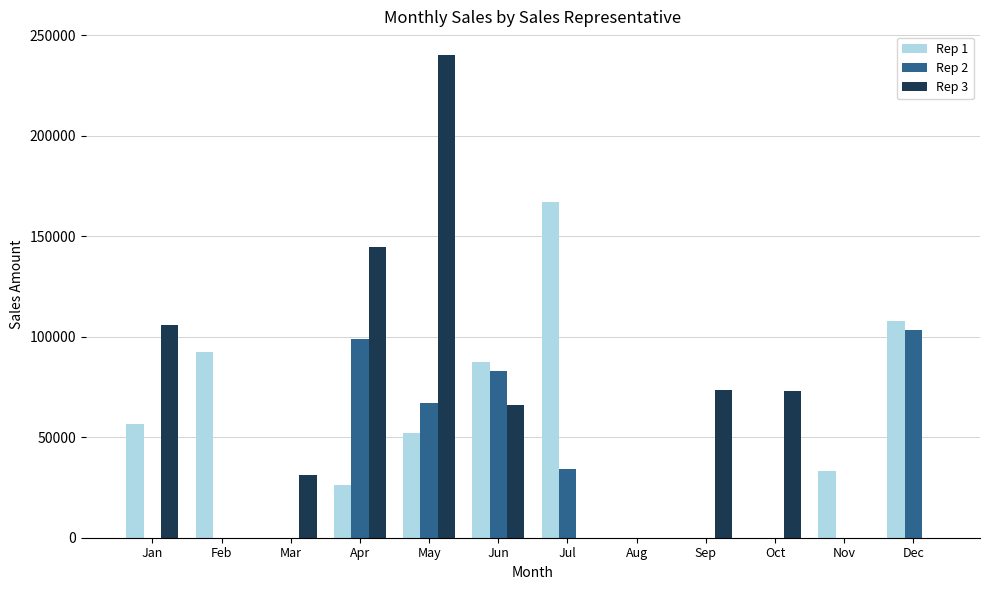

What is the sum of the Rep 1 values at Jul and Nov?

200449